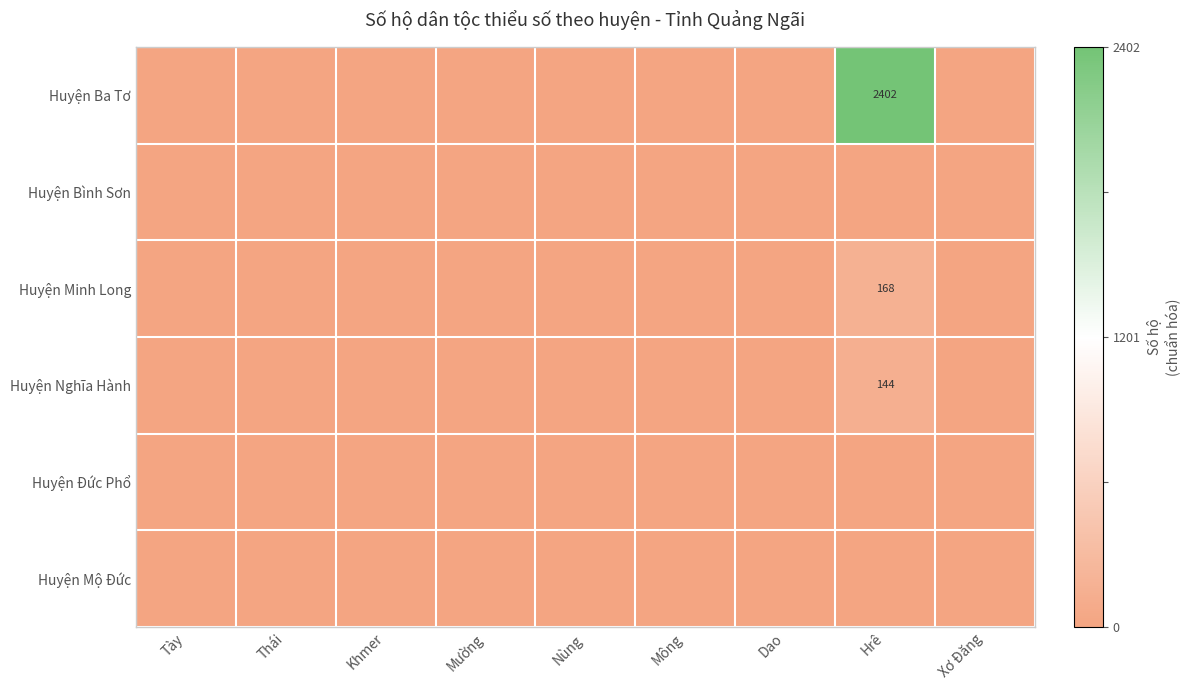

Which series has the largest total across all categories?

Huyện Ba Tơ